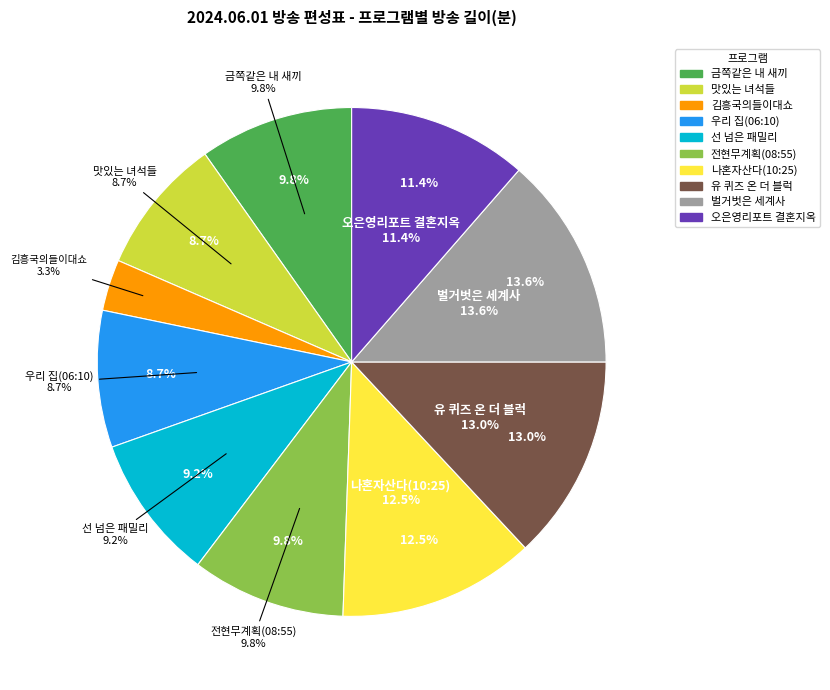

What is the smallest slice in the pie chart?

김흥국의들이대쇼